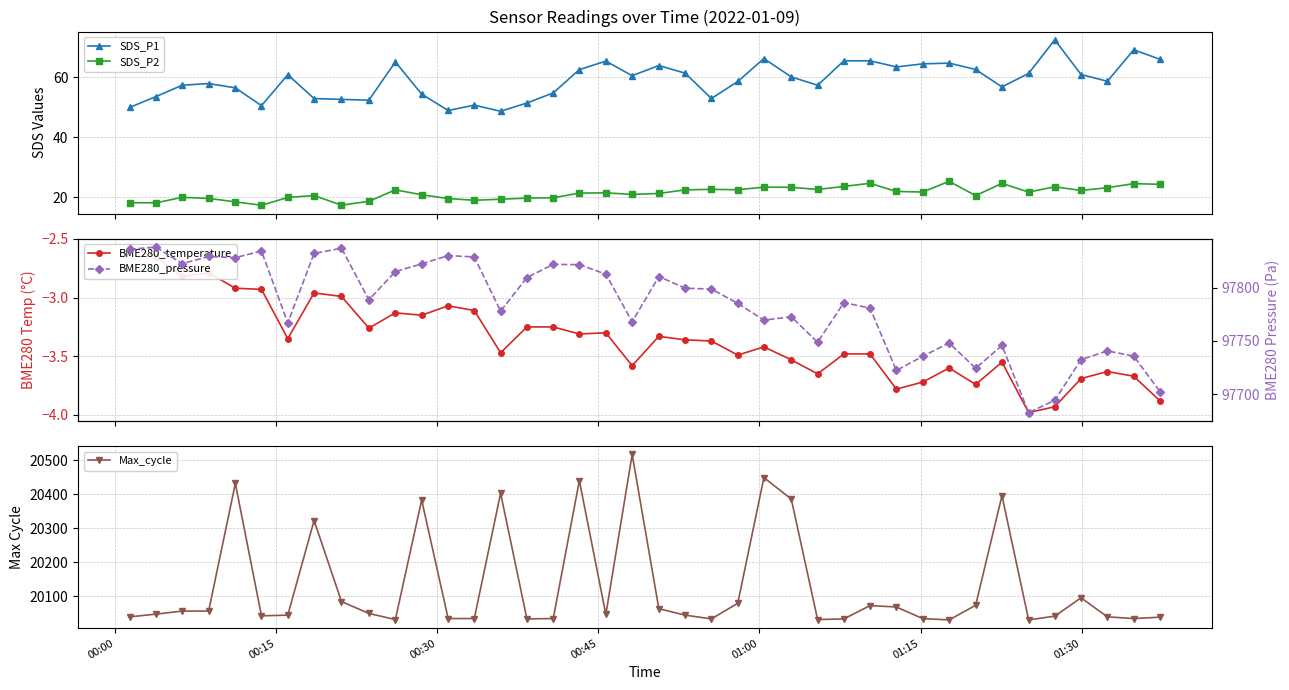

What is the minimum value for SDS_P2?

17.3